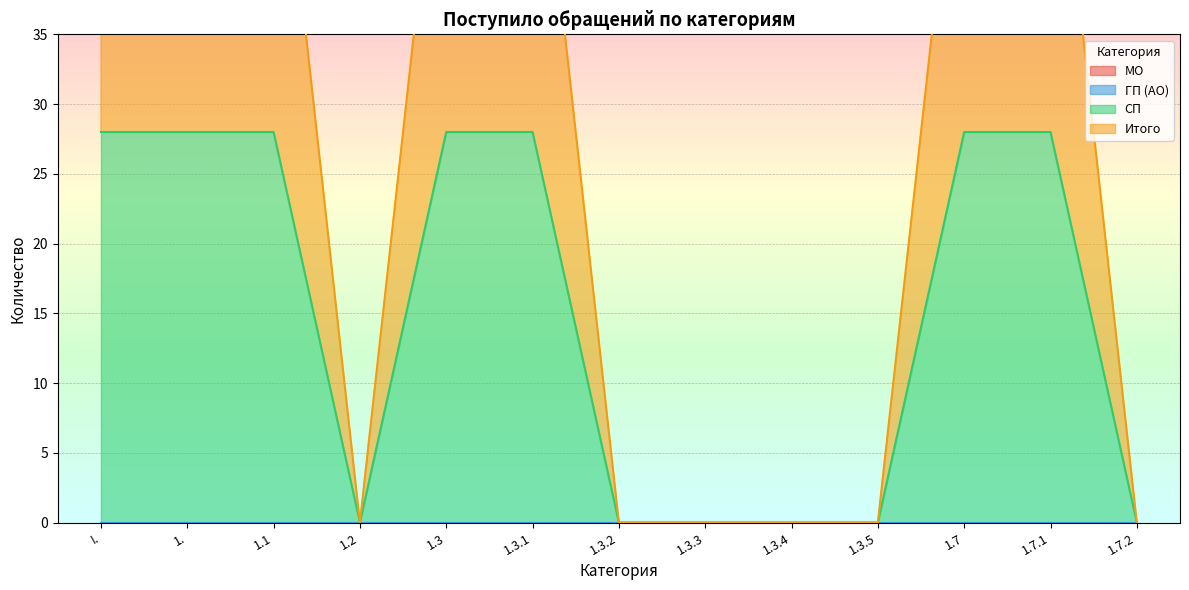

Rank the series at 1.3 from lowest to highest value.

СП, Итого